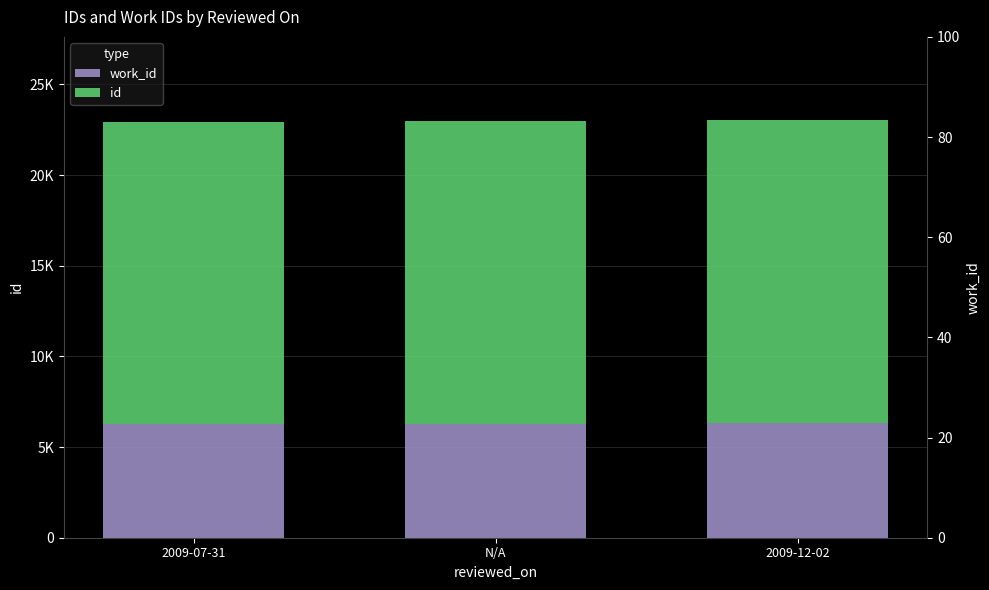

How many bars are there in total?

6